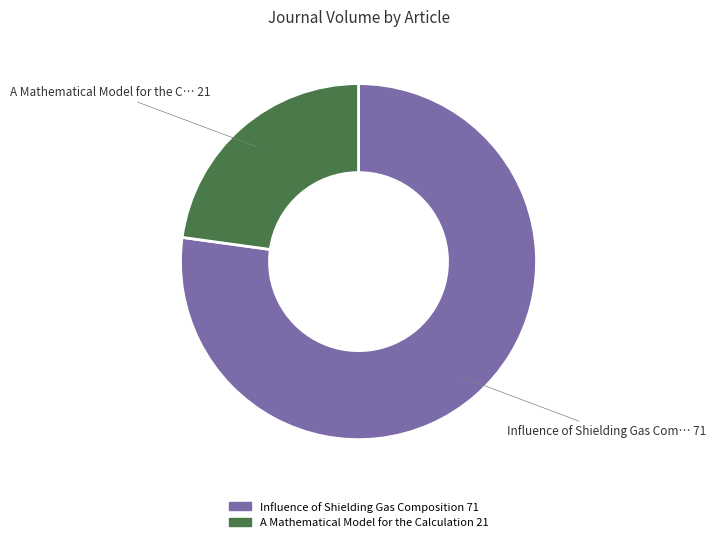

Rank the categories by value from lowest to highest.

A Mathematical Model for the Calculation, Influence of Shielding Gas Composition